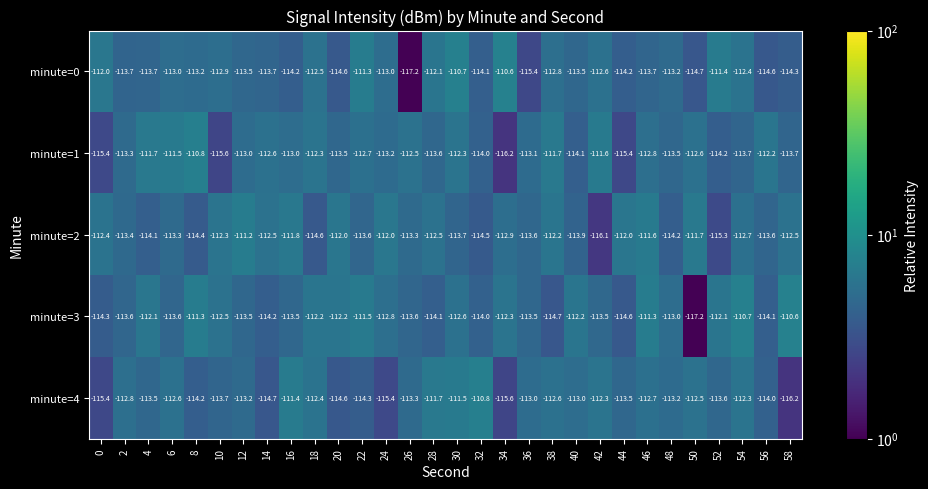

At 4, list the series in order from smallest to largest.

minute=2, minute=0, minute=4, minute=3, minute=1